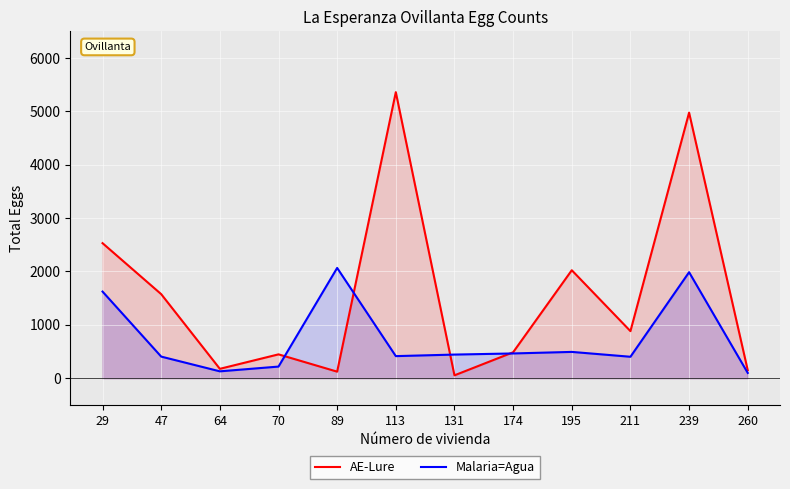

Which series ends up on top after the final intersection of AE-Lure and Malaria=Agua?

AE-Lure